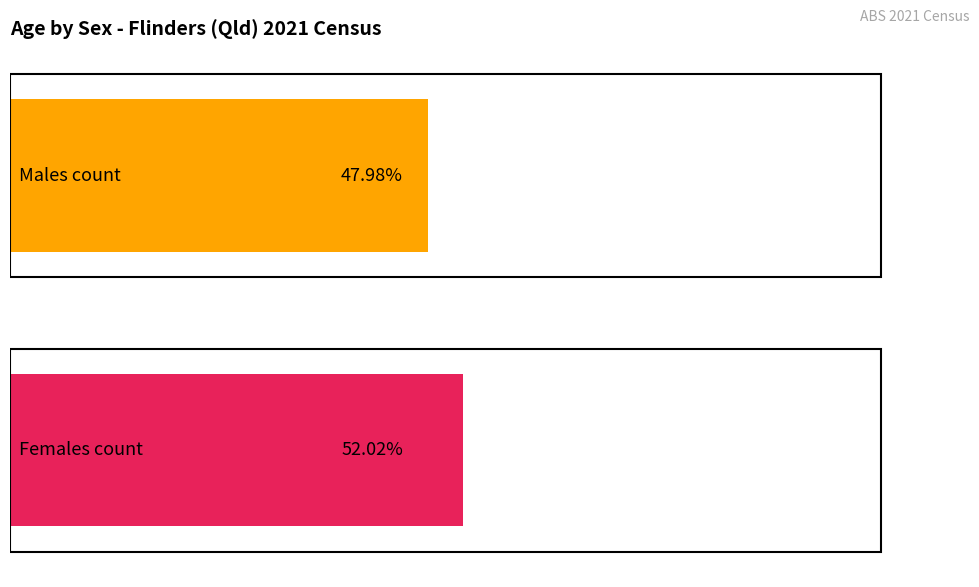

What is the sum of all Females values?

683